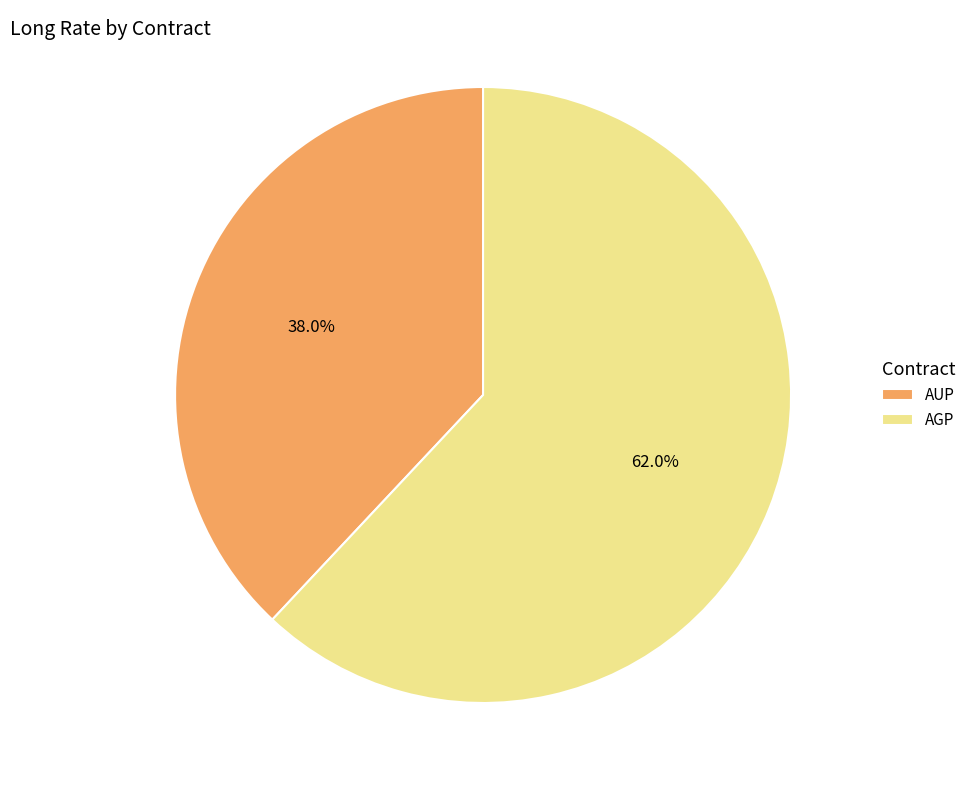

Is there any slice that represents more than half of the pie?

Yes